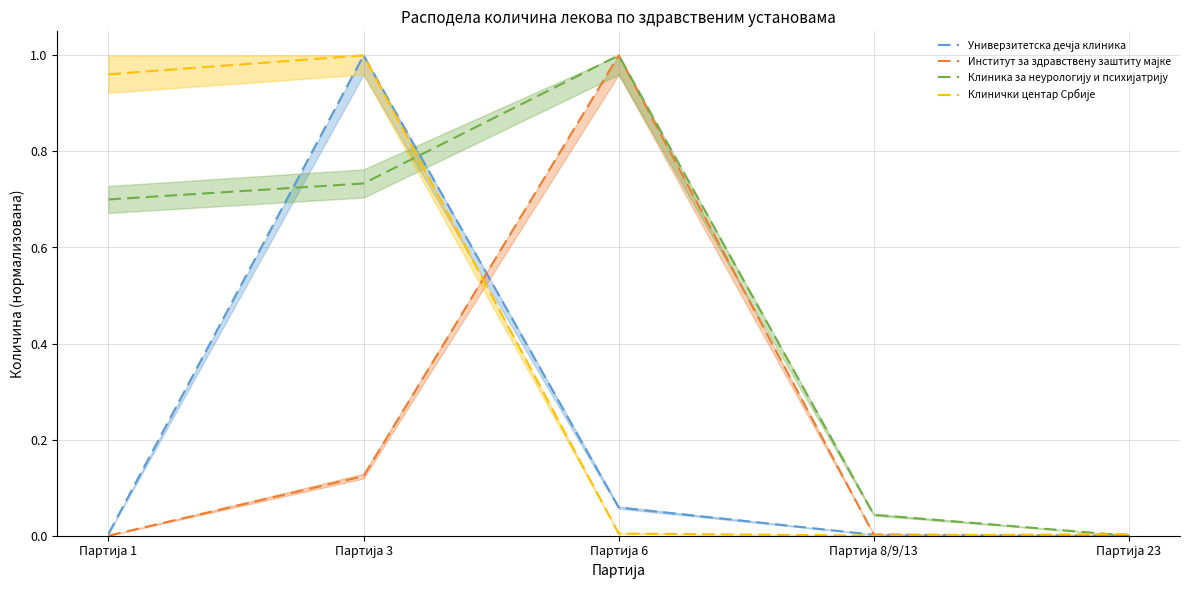

List the labels in order of Универзитетска дечја клиника value, largest first.

Партија 3, Партија 6, Партија 1, Партија 8/9/13, Партија 23